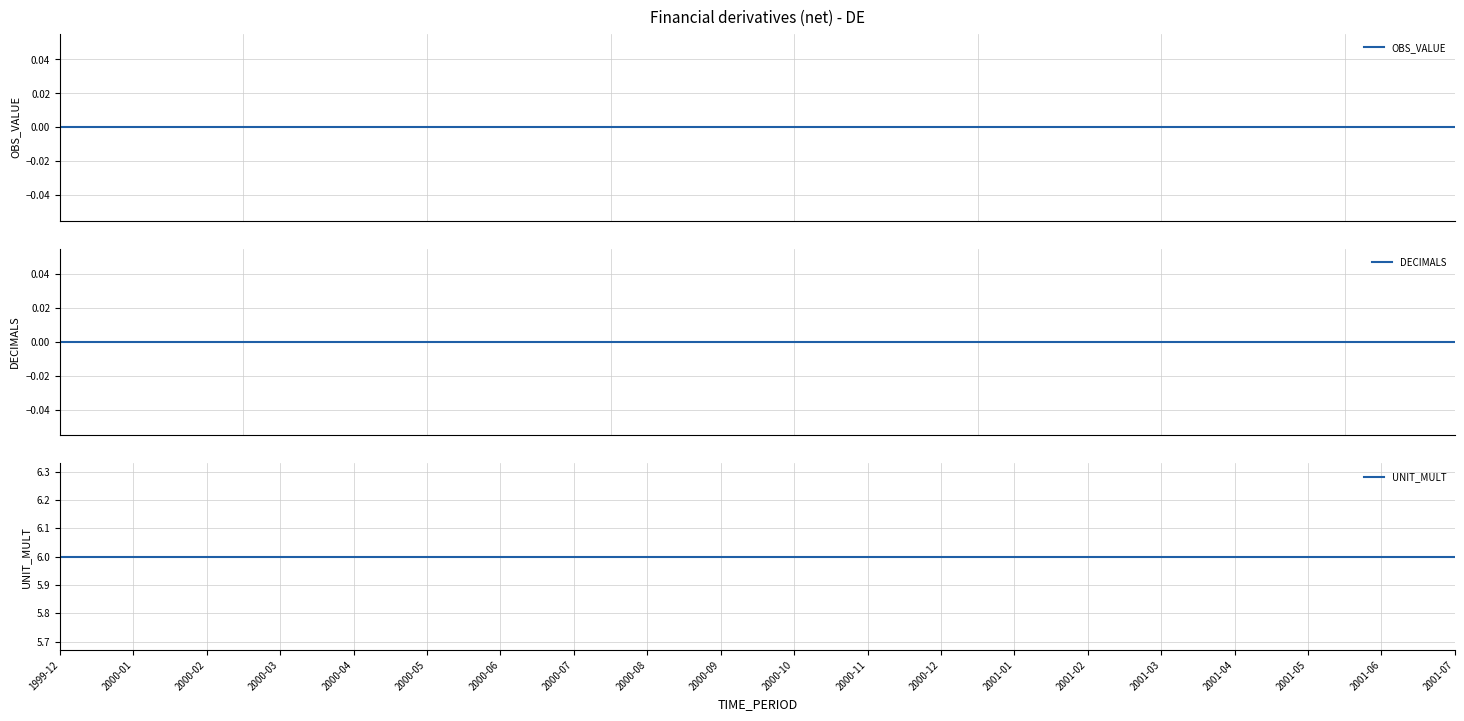

Between 2000-09 and 2000-06, which is larger?

2000-09